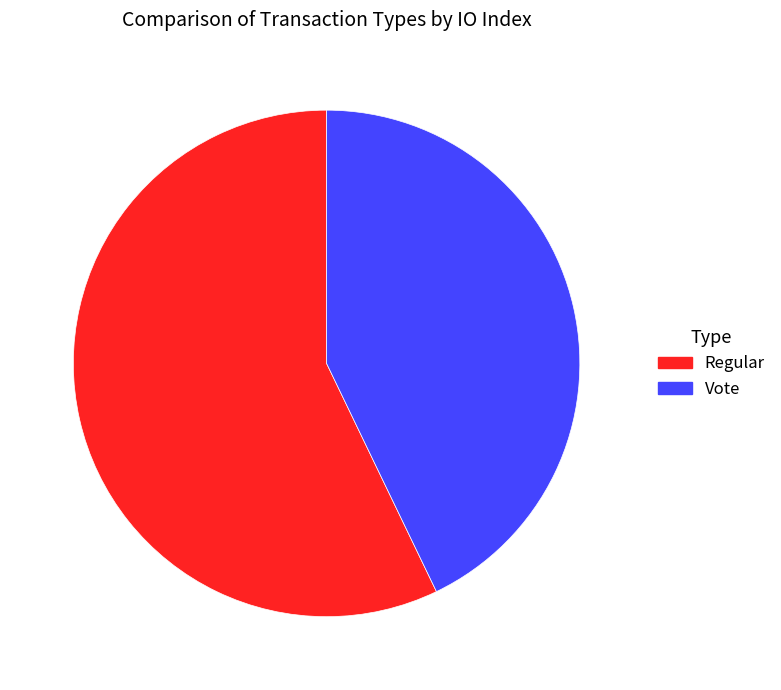

Rank the categories by value from highest to lowest.

Regular, Vote